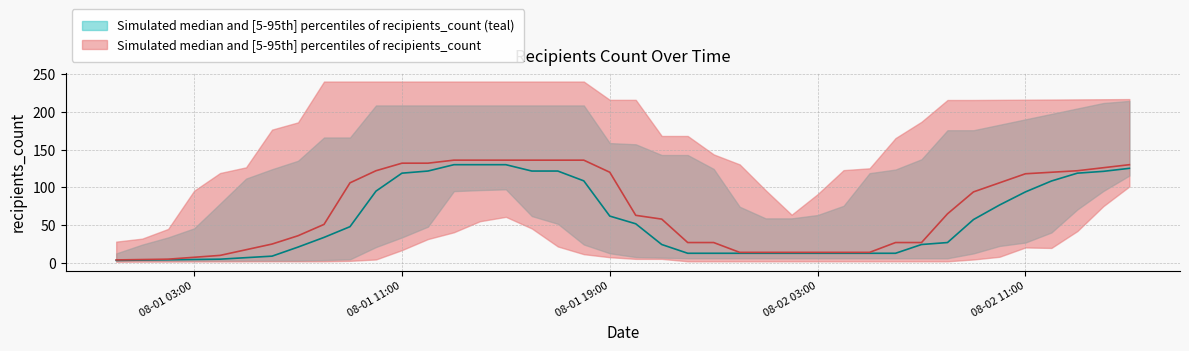

Between 2020-08-01 04:00:00 and 2020-08-01 17:00:00, which is larger?

2020-08-01 17:00:00